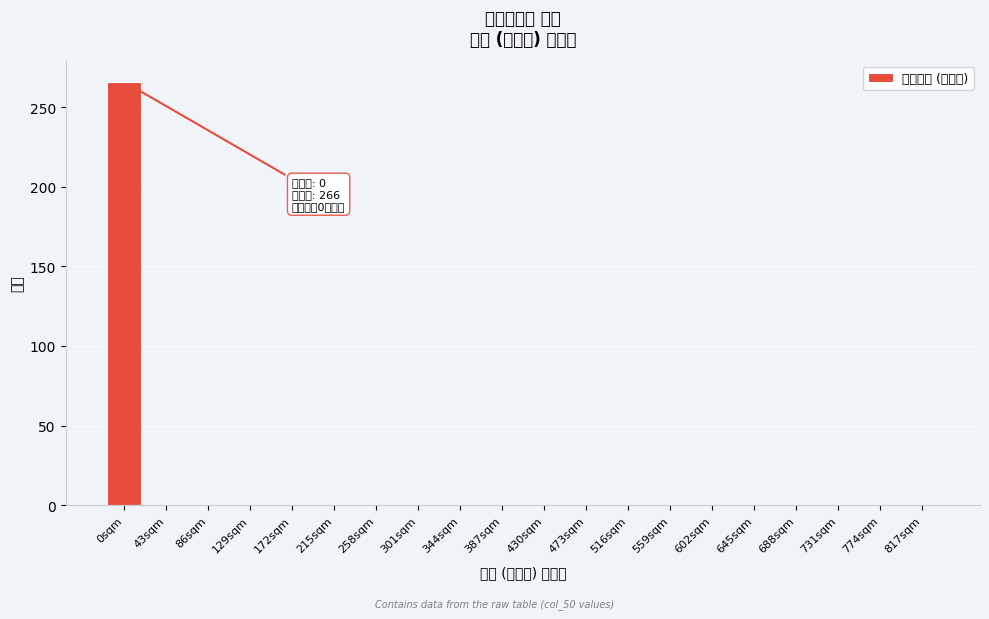

Reading right to left, transcribe all the data shown in this chart.

817sqm=0	774sqm=0	731sqm=0	688sqm=0	645sqm=0	602sqm=0	559sqm=0	516sqm=0	473sqm=0	430sqm=0	387sqm=0	344sqm=0	301sqm=0	258sqm=0	215sqm=0	172sqm=0	129sqm=0	86sqm=0	43sqm=0	0sqm=266